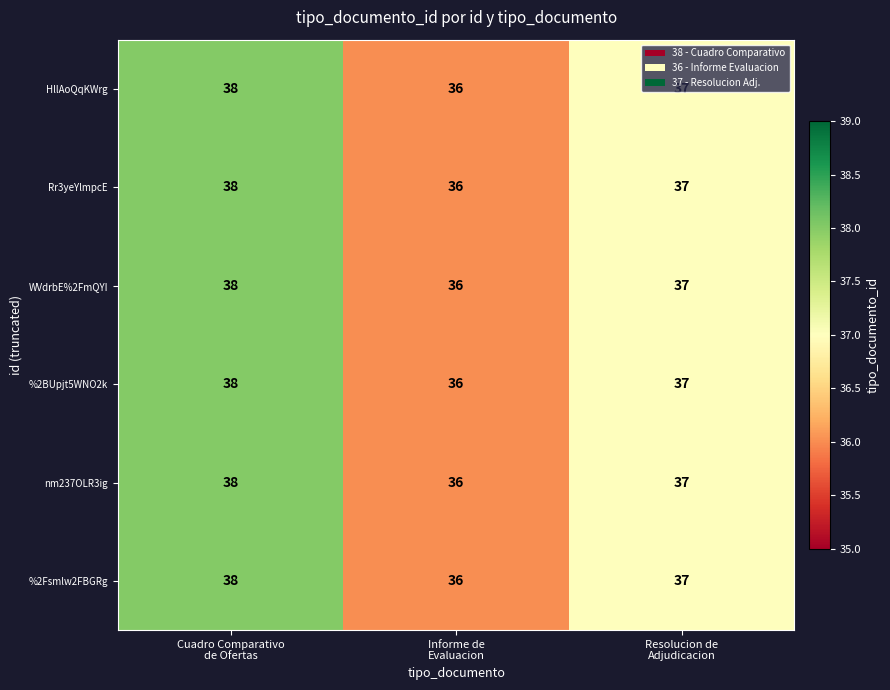

Count the %2Fsmlw2FBGRg values in the range 36 to 38.

3